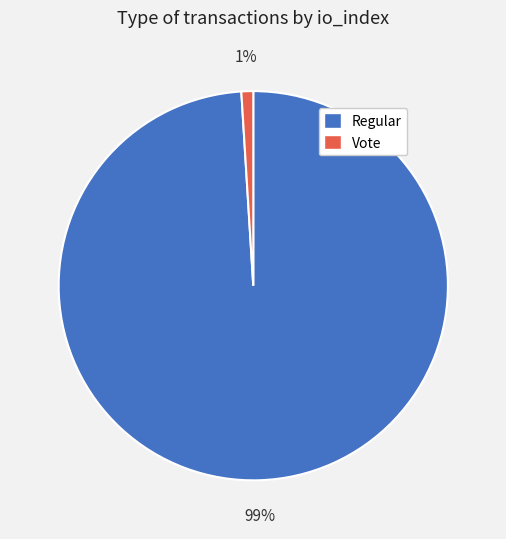

Is there a majority slice in this chart?

Yes